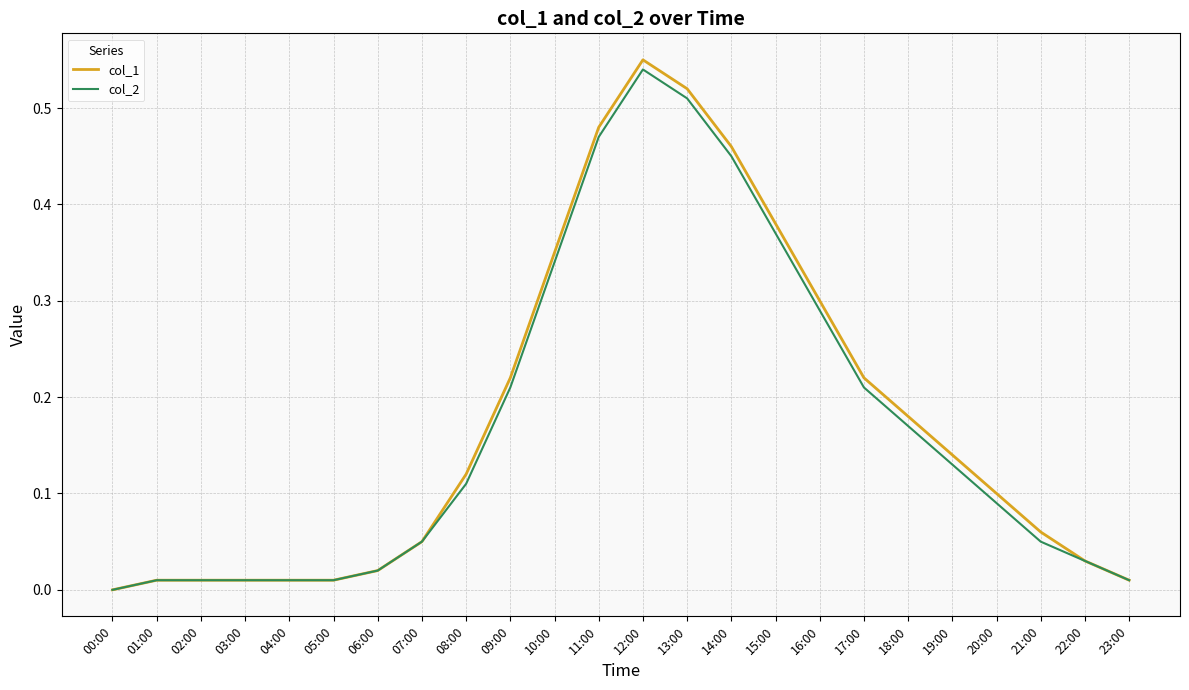

Which category has the highest value across all series?

12:00